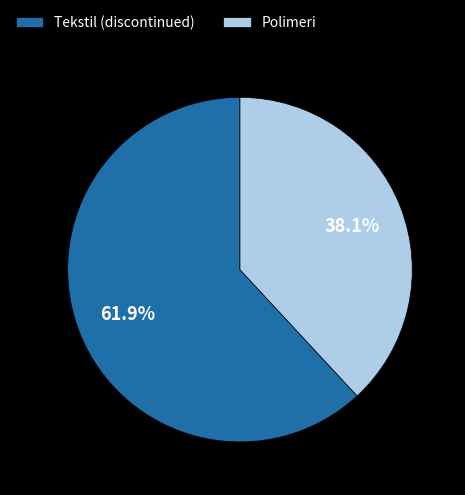

To the nearest percent, what portion does Polimeri represent?

38%